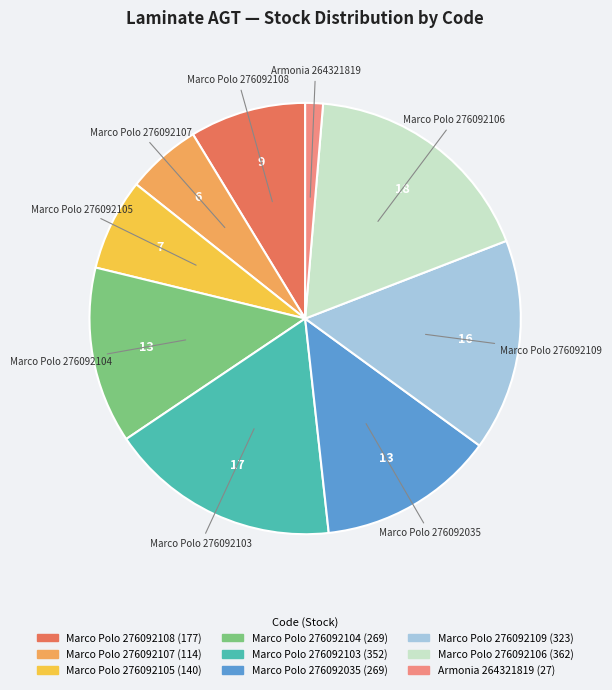

Does any single category account for the majority?

No